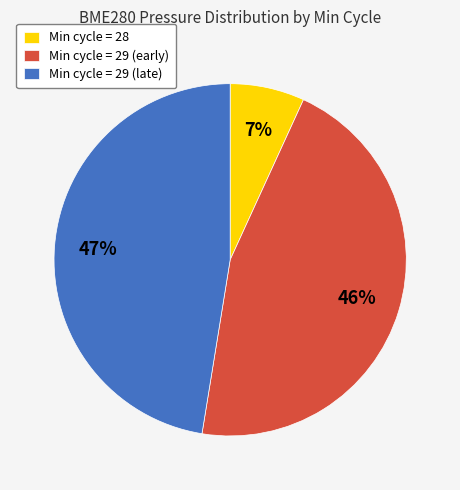

Is there a majority slice in this chart?

No